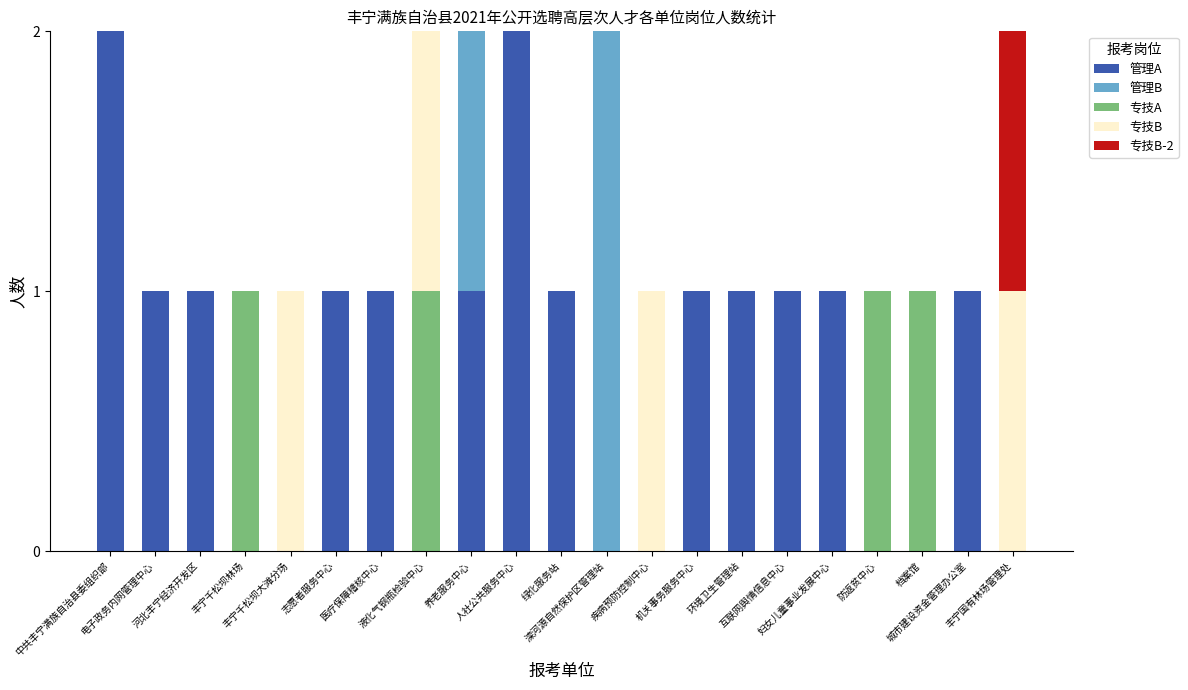

Are the bars grouped side by side (vs. stacked)?

No